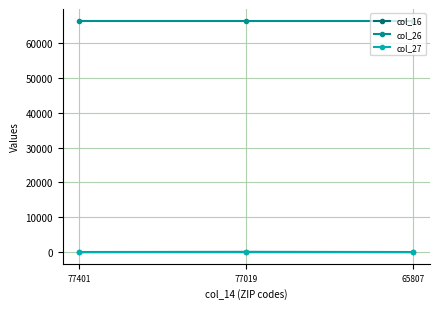

The value of col_27 at 65807 is 3. True or false?

True